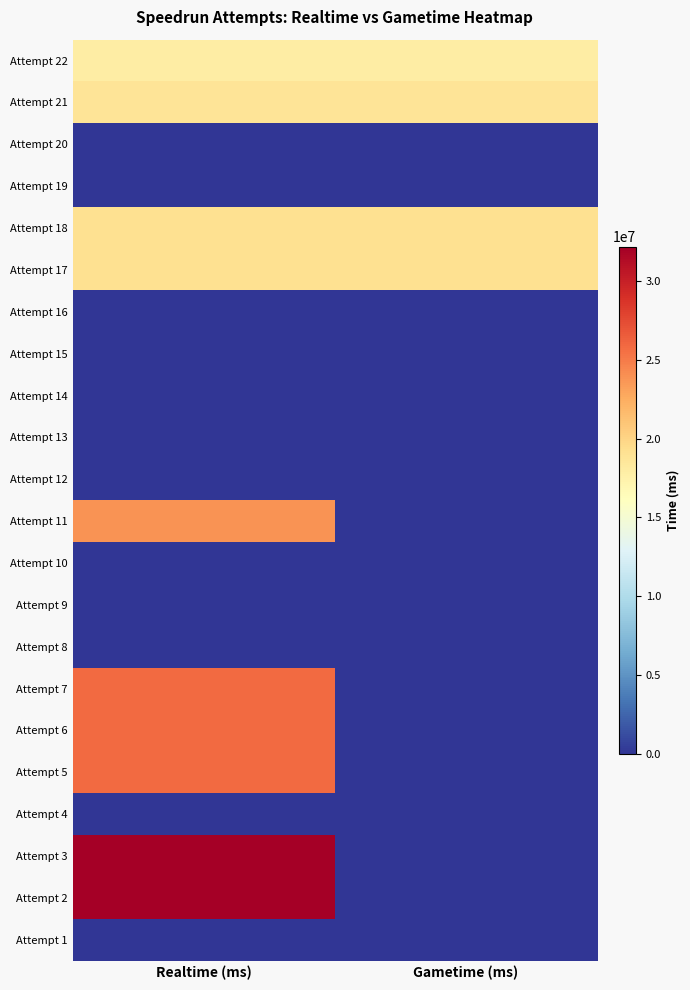

Count the number of data series in this chart.

22